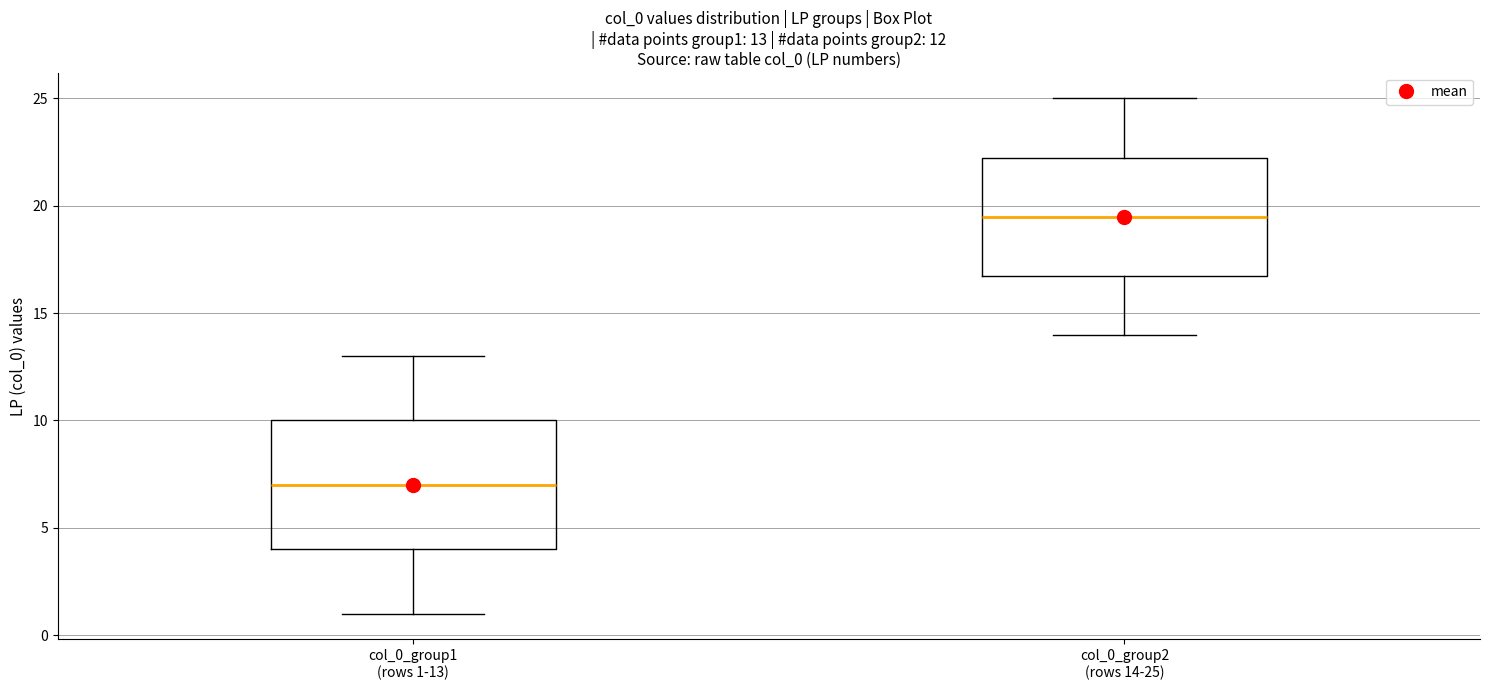

Comparing the boxes themselves (not the whiskers), which one is the tallest?

col_0_group1 (rows 1-13)